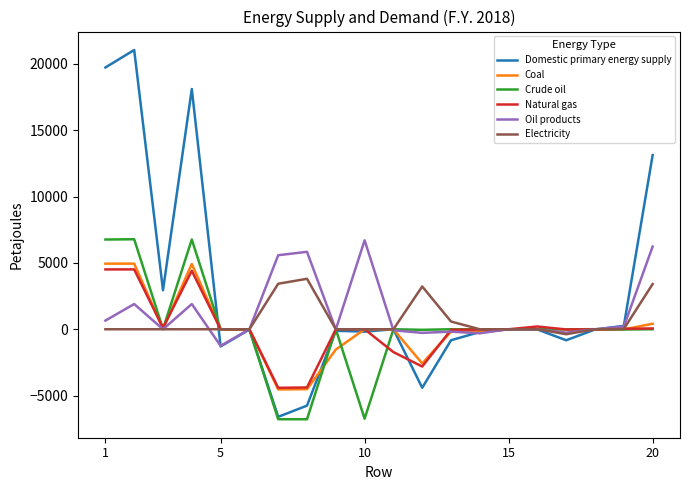

True or false: Domestic primary energy supply and Crude oil cross at least once.

True